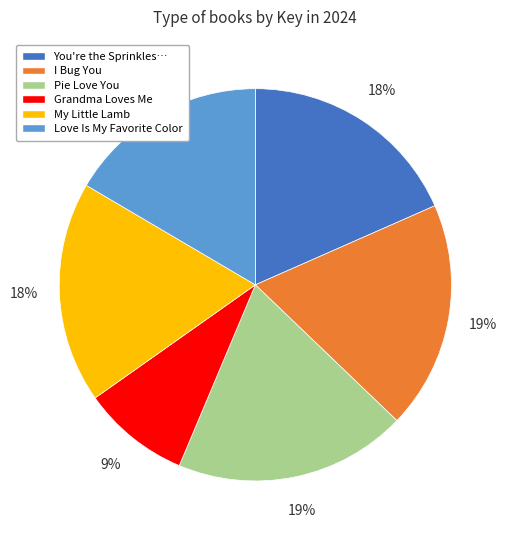

To the nearest percent, what is the average slice percentage?

17%